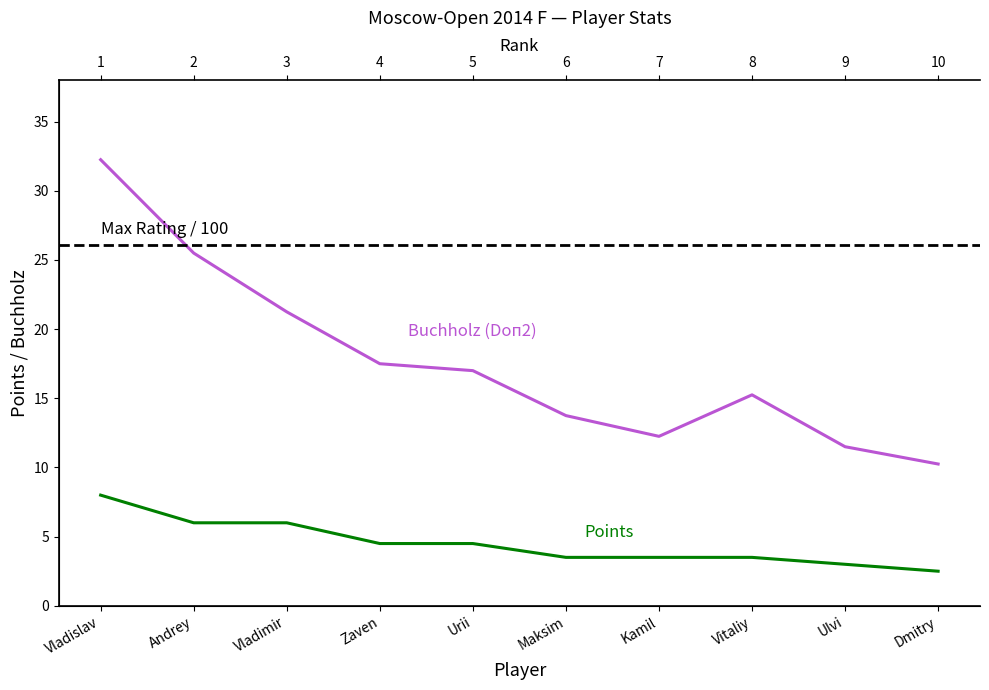

Between Vladislav and Urii, which series saw the biggest shift?

Buchholz (Doп2)